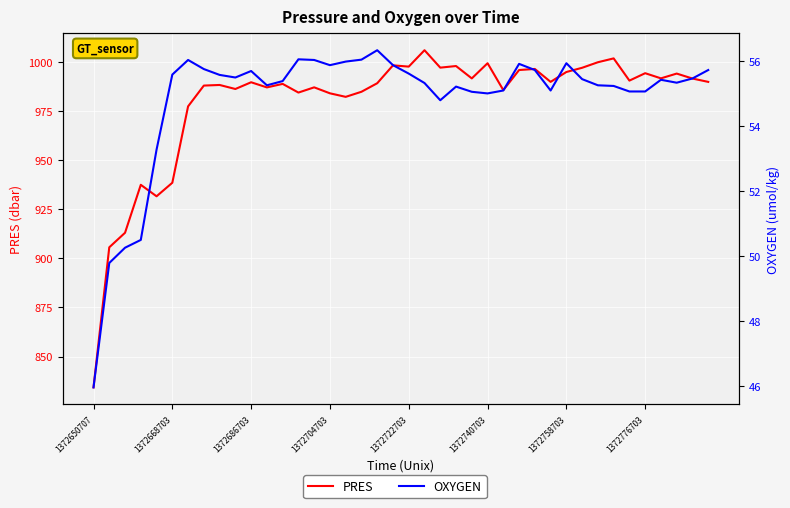

Is this an area chart (filled region under the line)?

No